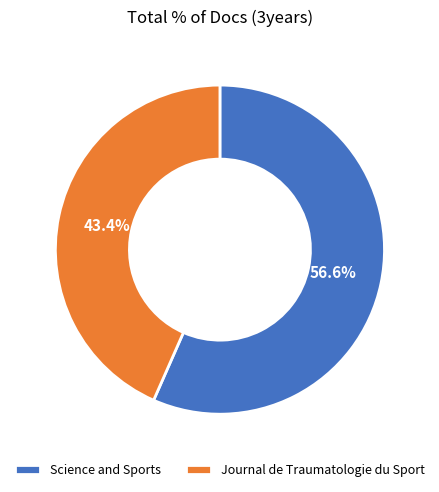

Which has a higher value, Science and Sports or Journal de Traumatologie du Sport?

Science and Sports